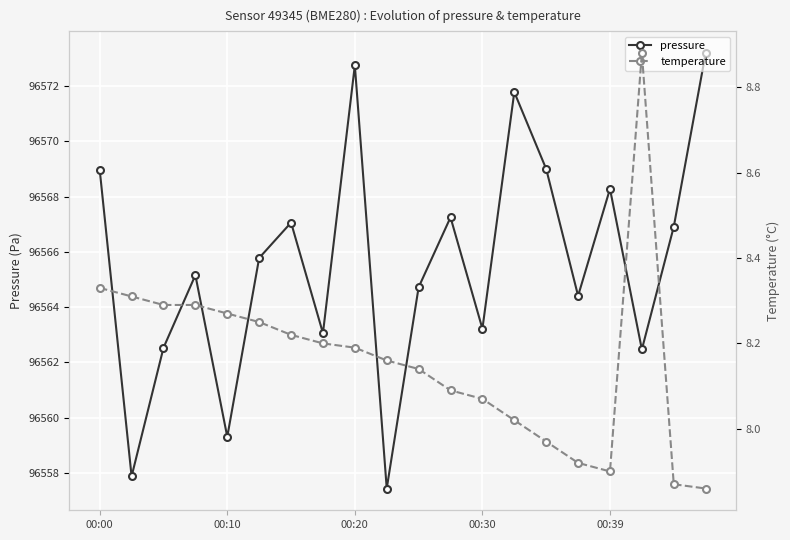

True or false: pressure has more than 0 points higher than both neighbors.

True